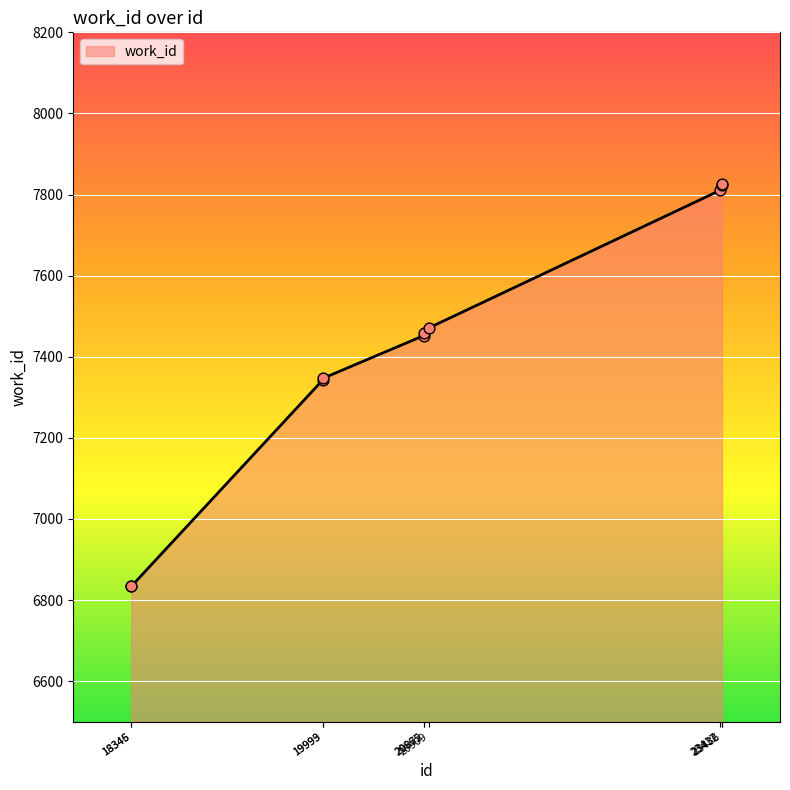

Approximately how many times larger is the value at 19993 compared to 23436?

0.9